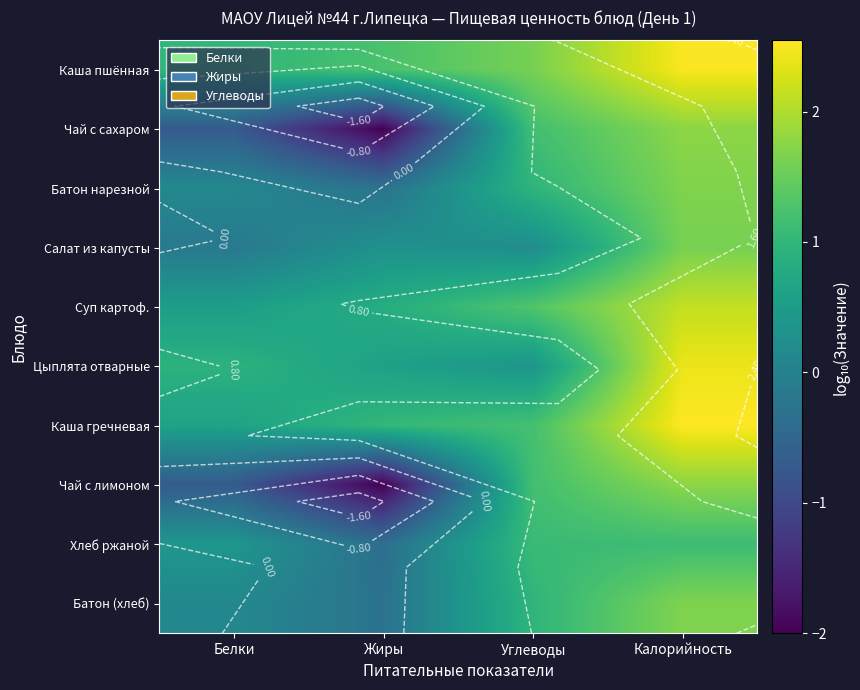

How many data points does each series have?

4